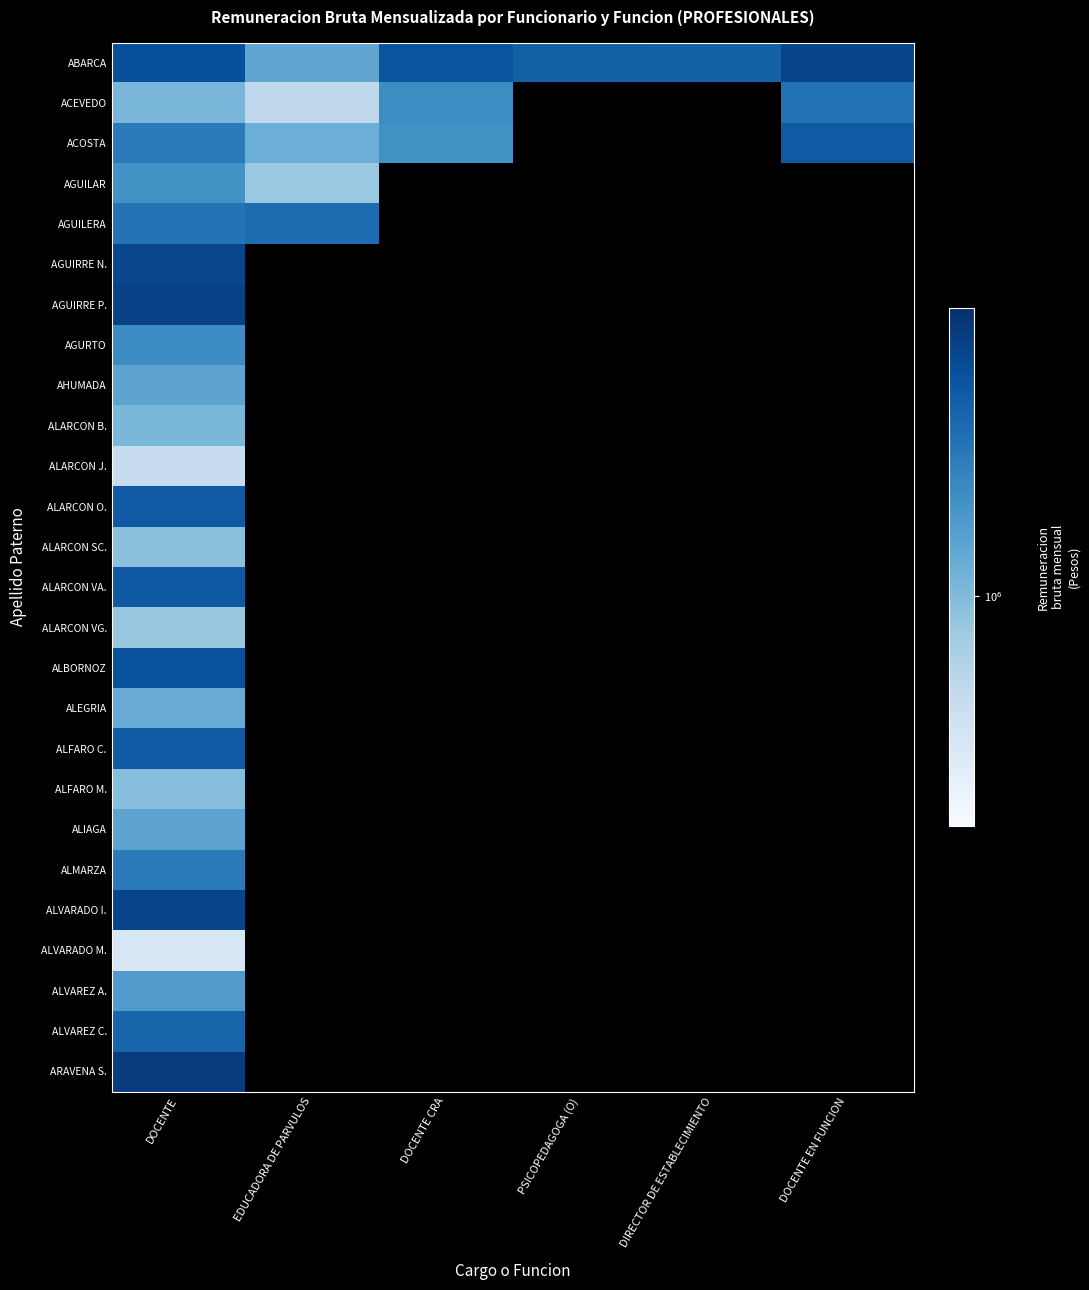

At which label is ALVARADO I. closest to 1729382?

DOCENTE